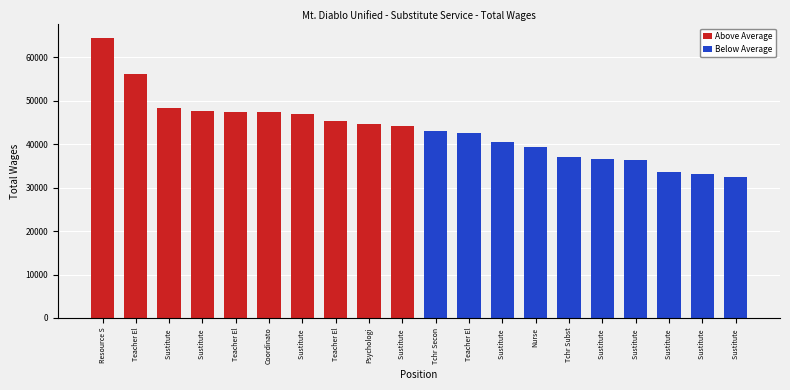

What is the total value across all series at Sustitute ?

88984